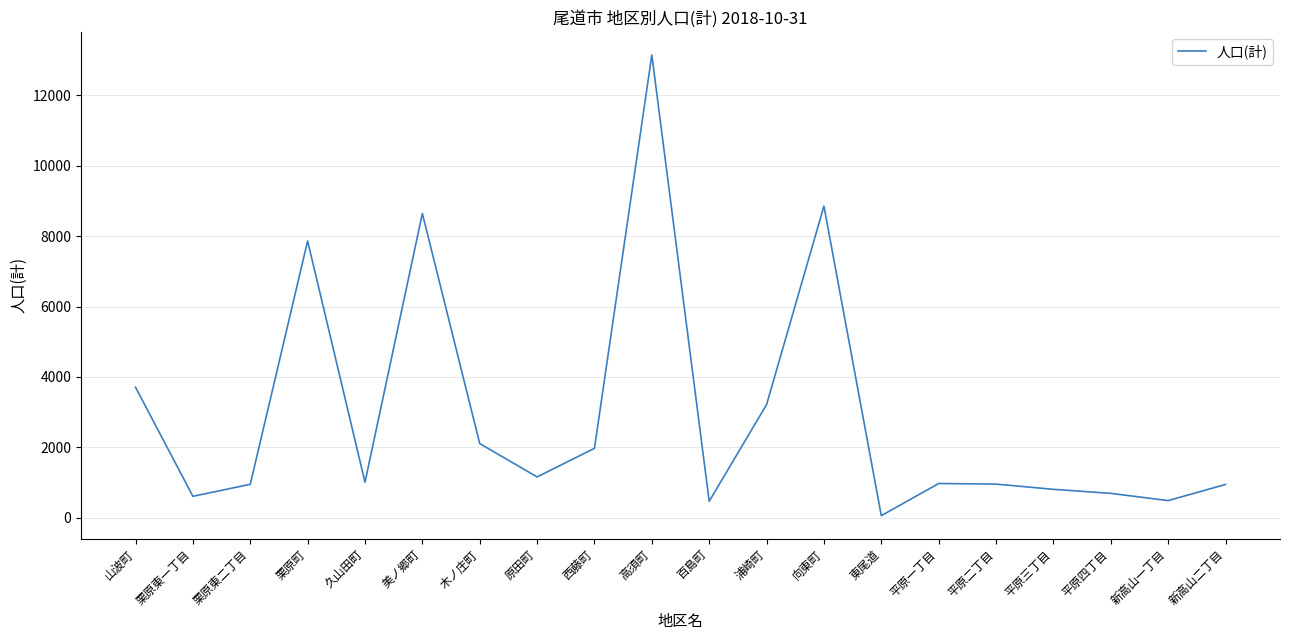

Is it true that the value at 原田町 is 1791?

False